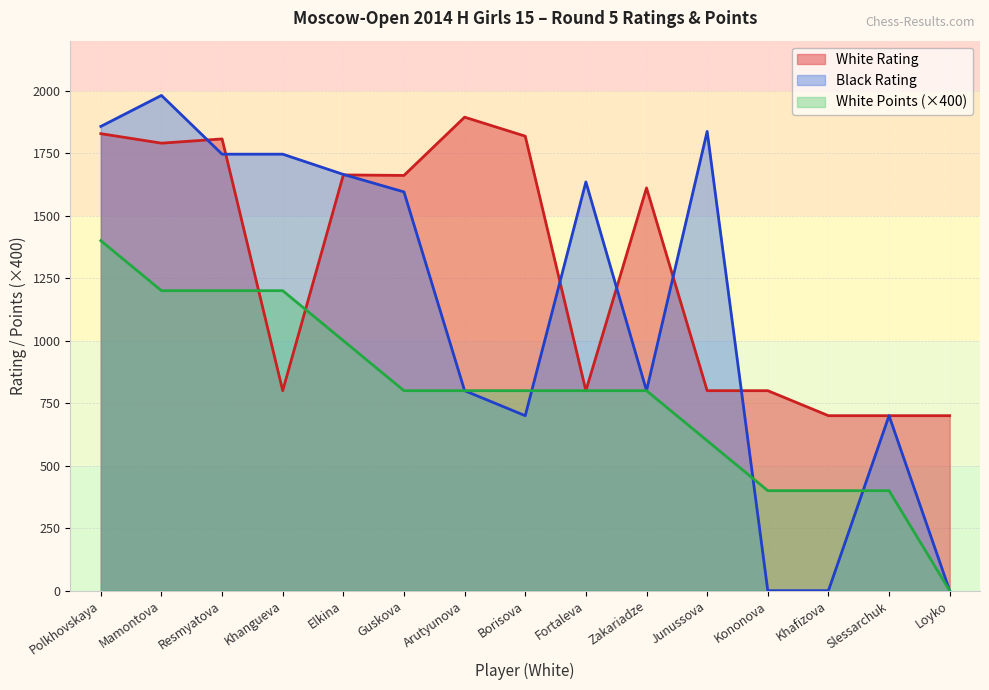

List the labels in order of White Rating value, largest first.

Arutyunova, Polkhovskaya, Borisova, Resmyatova, Mamontova, Elkina, Guskova, Zakariadze, Khangueva, Fortaleva, Junussova, Kononova, Khafizova, Slessarchuk, Loyko